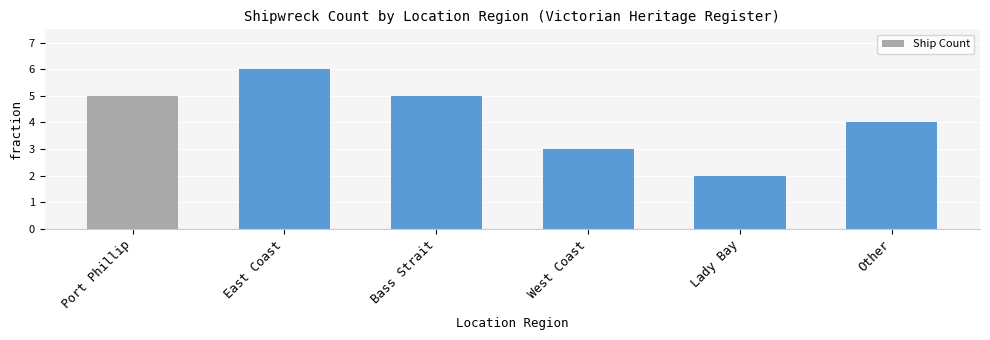

What is the sum of all values?

25